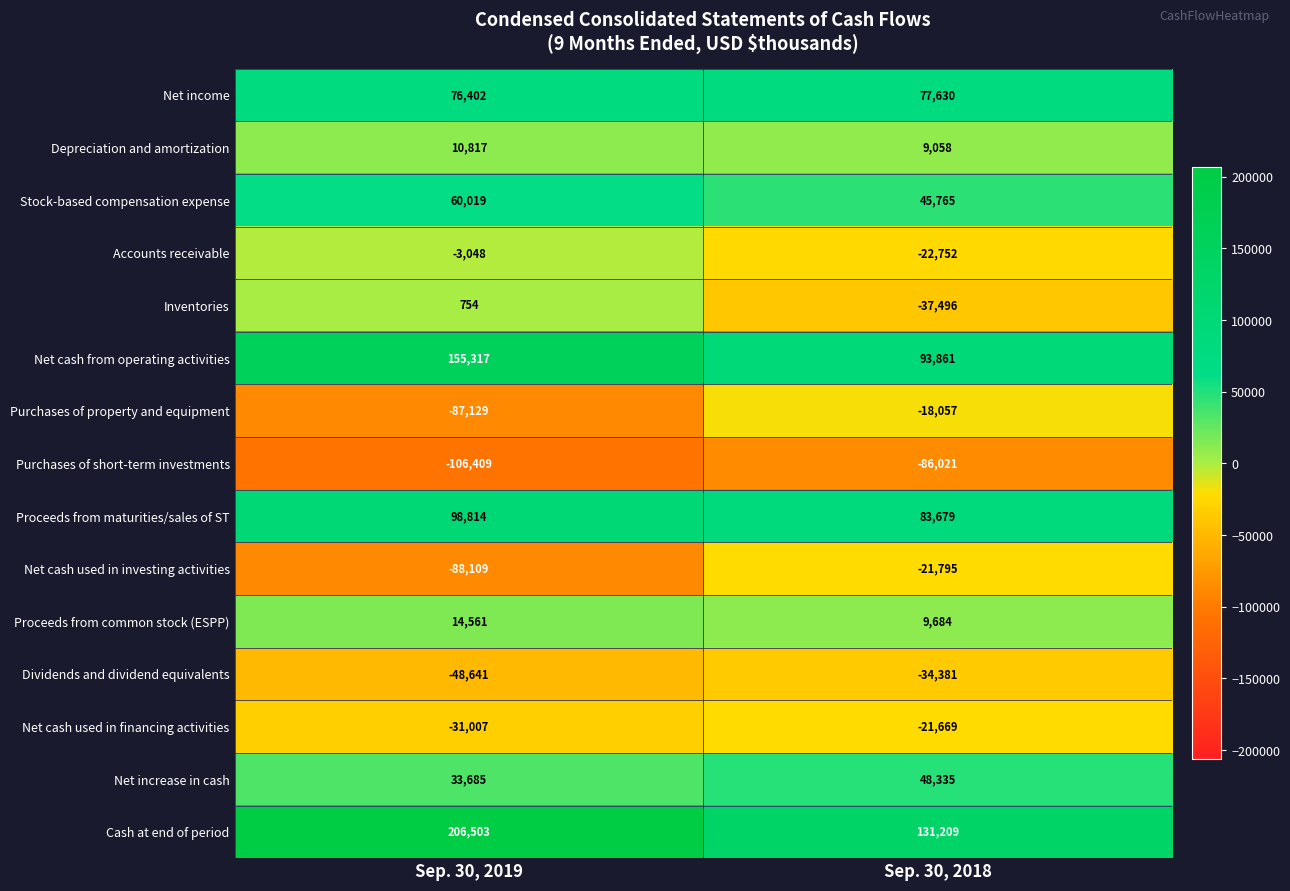

Which series has the largest total across all categories?

Cash at end of period